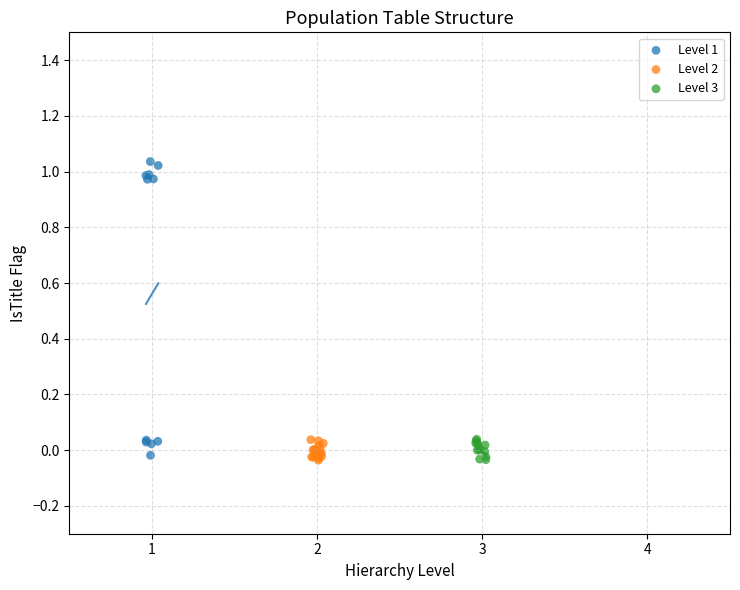

Which series reaches the maximum Y coordinate?

Level 1